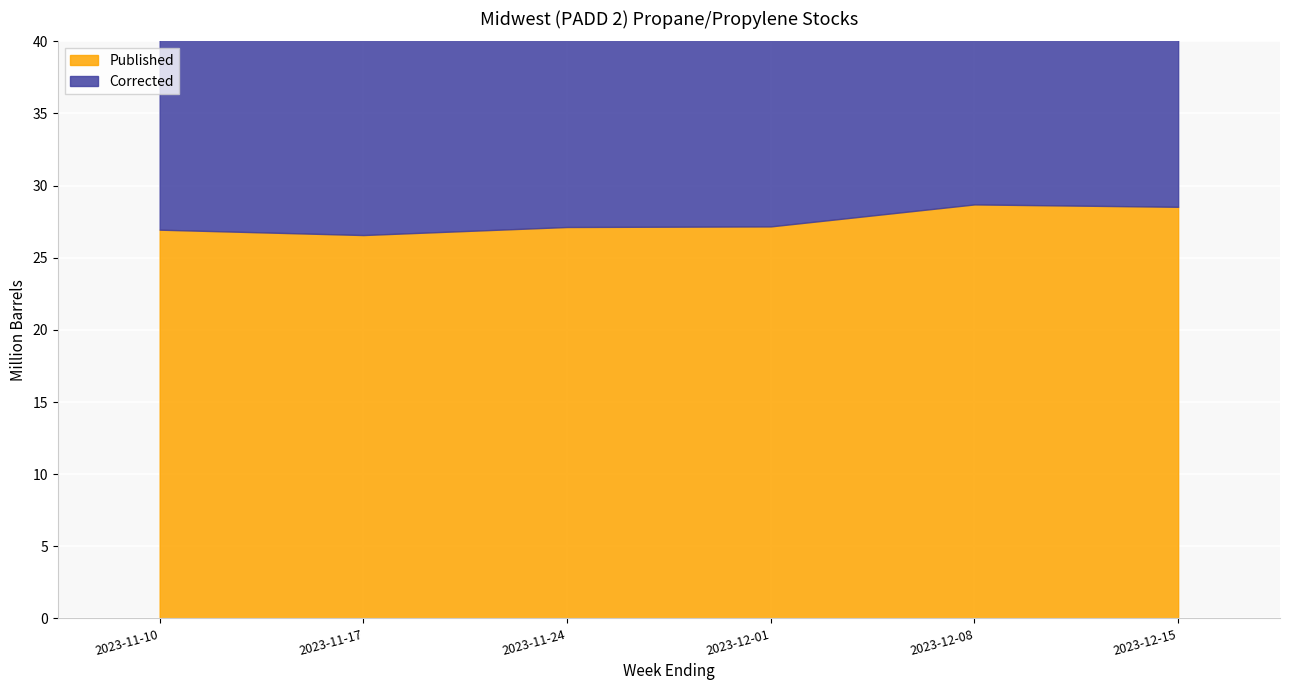

What is the maximum value for Corrected?

26.4